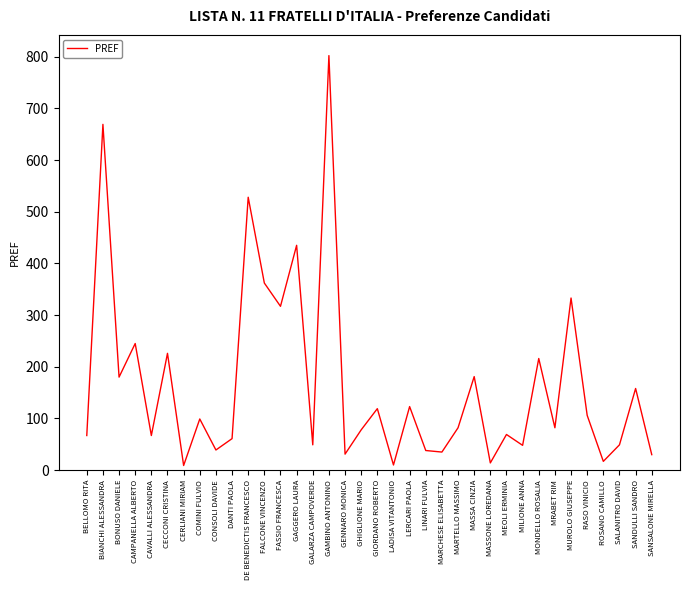

At which category does the chart reach its peak across all series?

GAMBINO ANTONINO